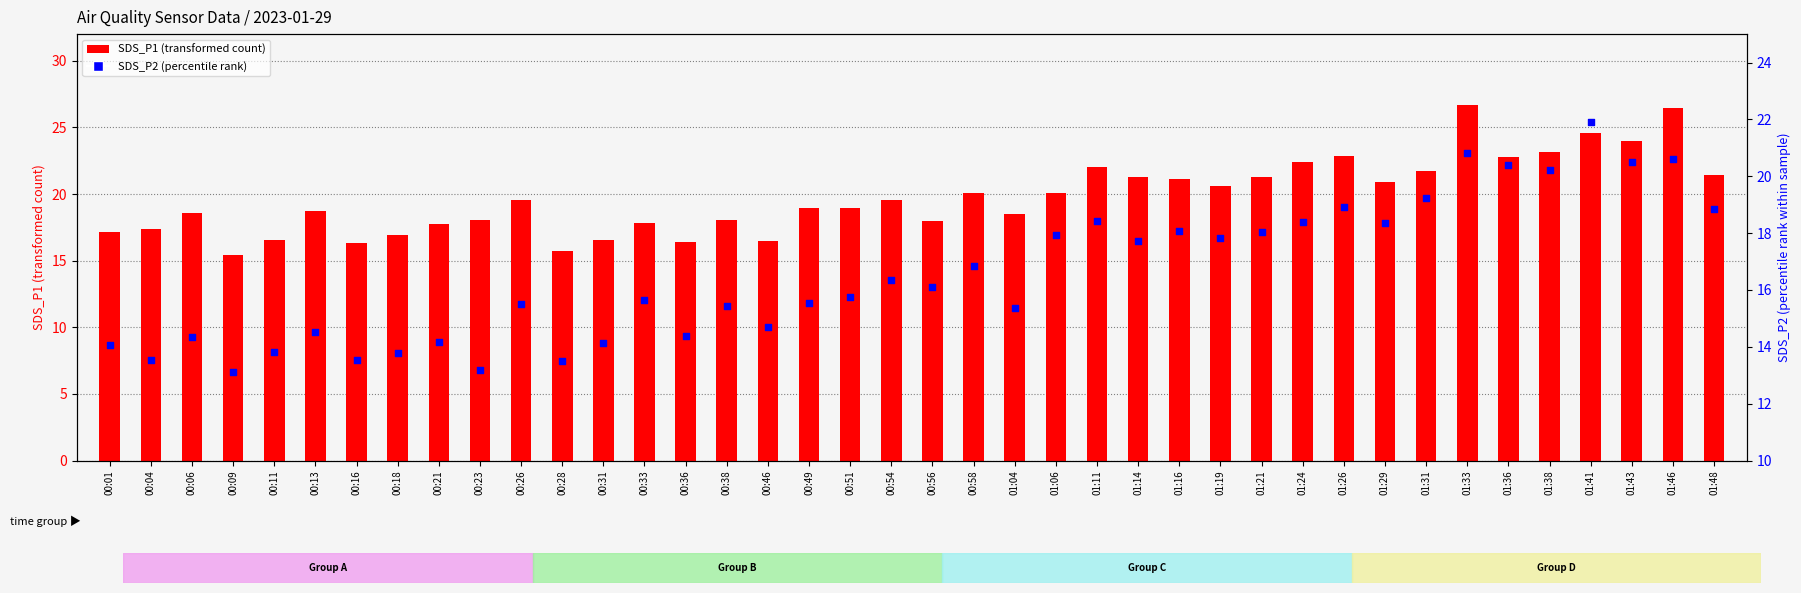

Which series reaches the minimum Y coordinate?

SDS_P2